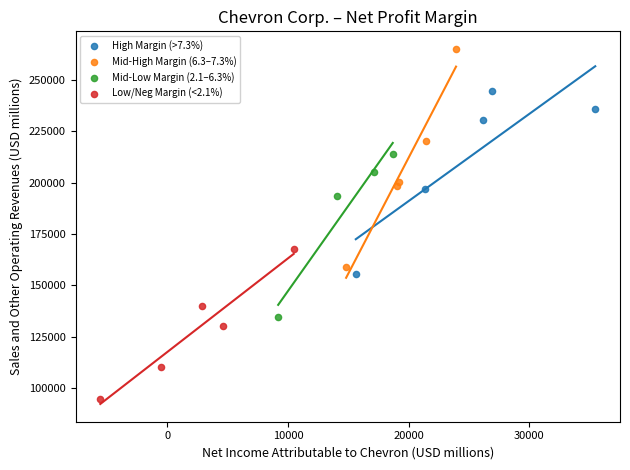

Which series contains the highest Y value?

Mid-High Margin (6.3–7.3%)